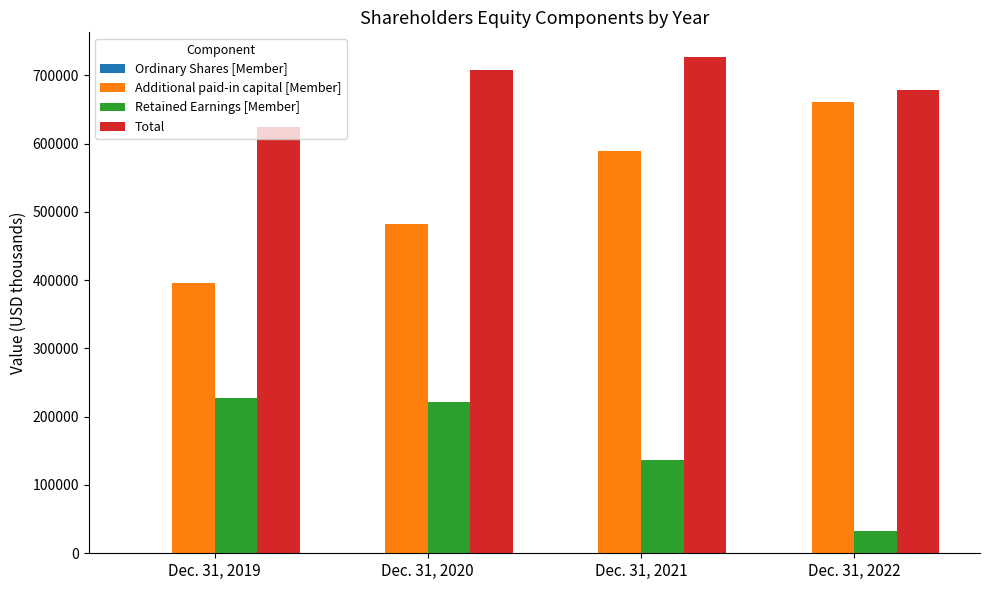

Are the bars grouped side by side (vs. stacked)?

Yes